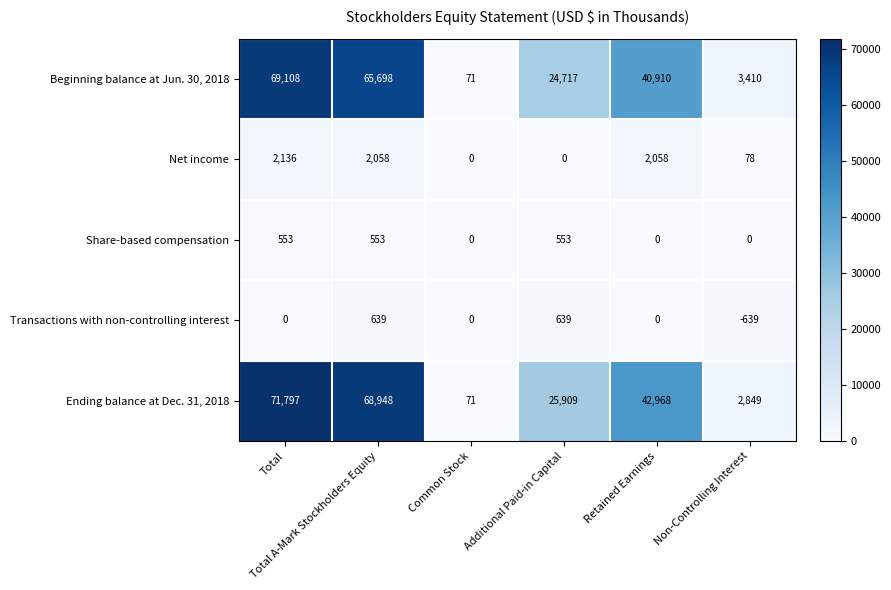

What is the spread (max minus min) of values at Common Stock?

71